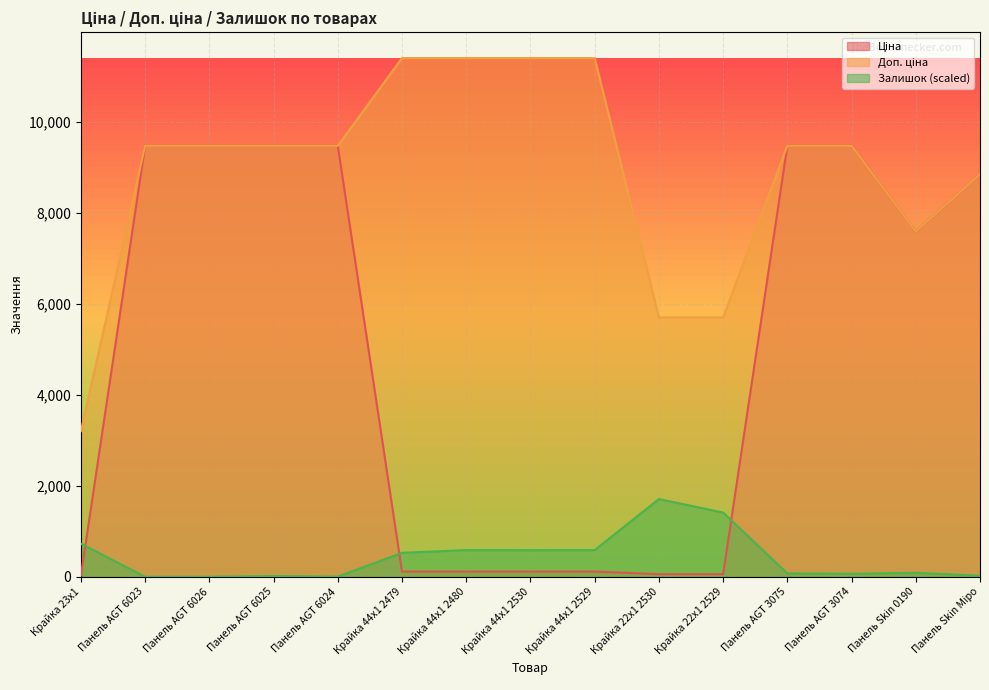

At which category is the sum across all series the highest?

Панель AGT 3075